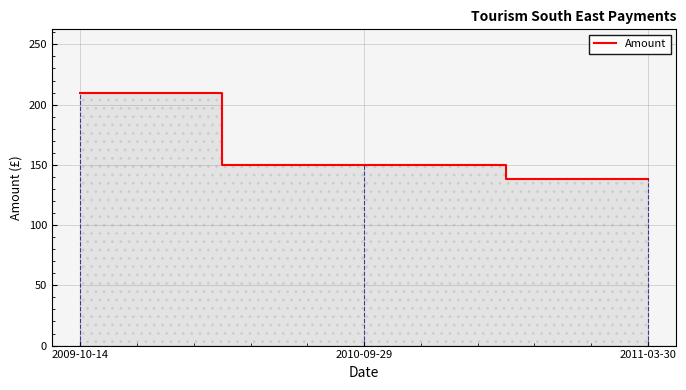

The chart shows a value of 78 at 2009-10-14. True or false?

False